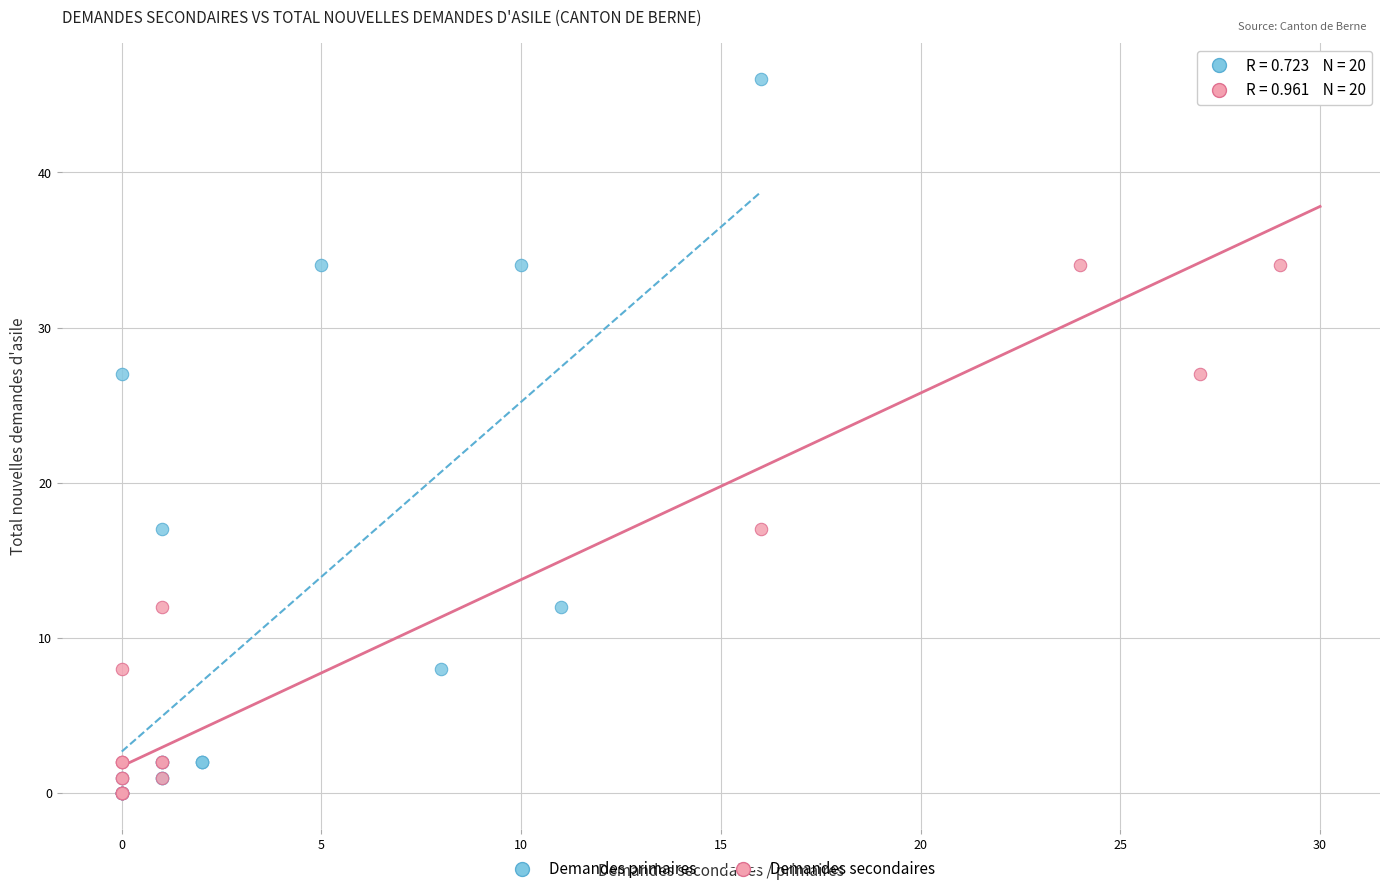

What are all the series names shown in the legend?

Demandes primaires, Demandes secondaires